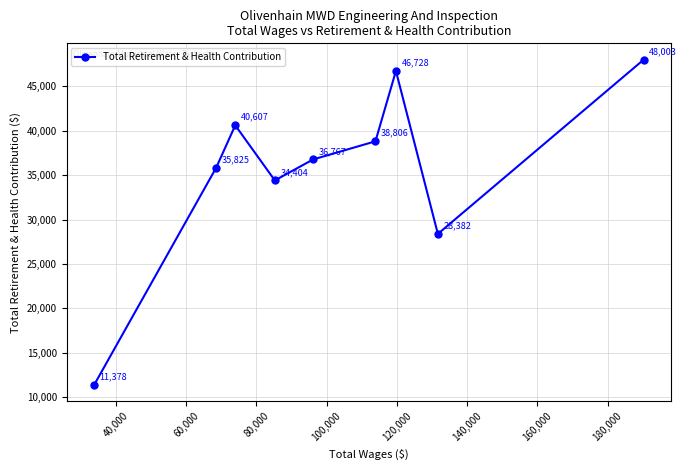

How many lines are shown in the chart?

1